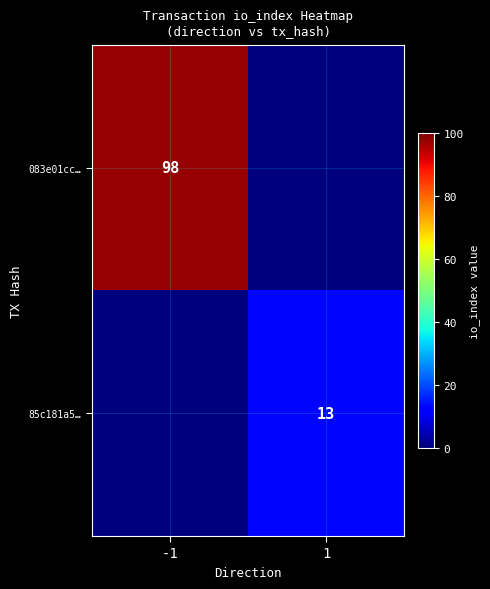

Is it true that 85c181a5… equals 3 at 1?

False